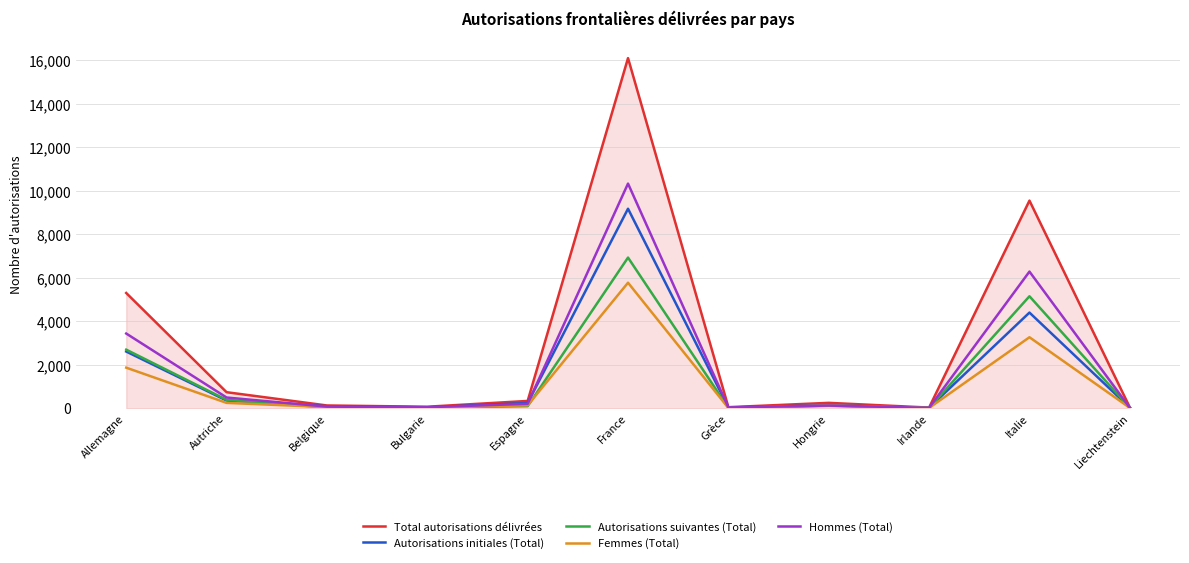

Which label corresponds to the largest value in the chart?

France